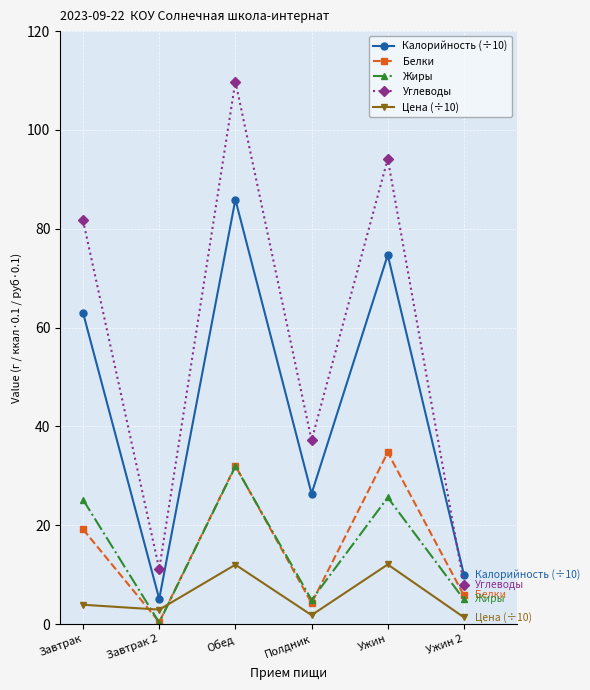

Which series changed the most between Завтрак 2 and Ужин?

Углеводы